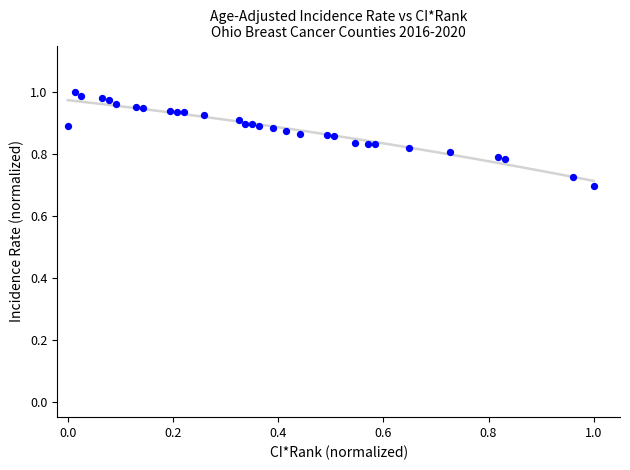

What is the range of Y values (max minus min)?

0.3